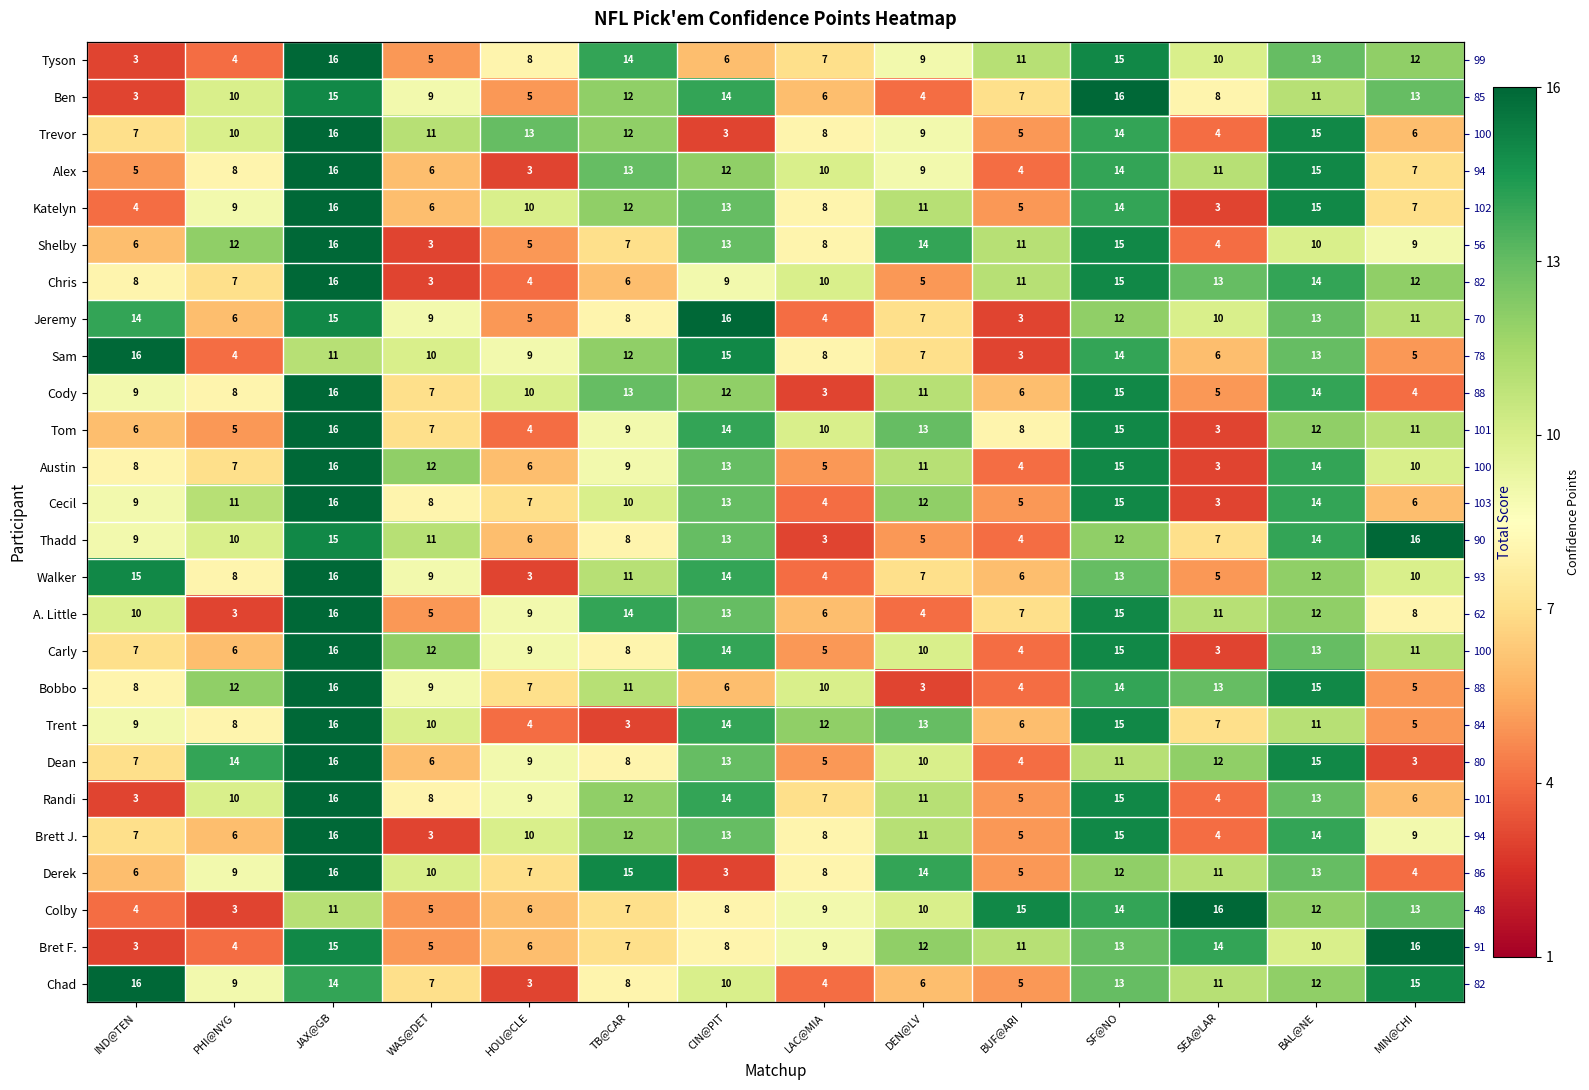

What is the difference between the highest and lowest values at LAC@MIA?

9